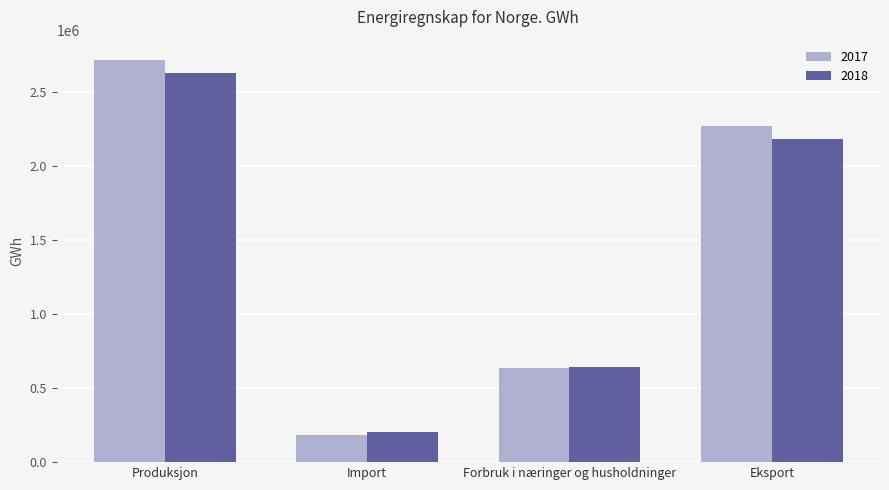

List the labels in order of 2018 value, largest first.

Produksjon, Eksport, Forbruk i næringer og husholdninger, Import